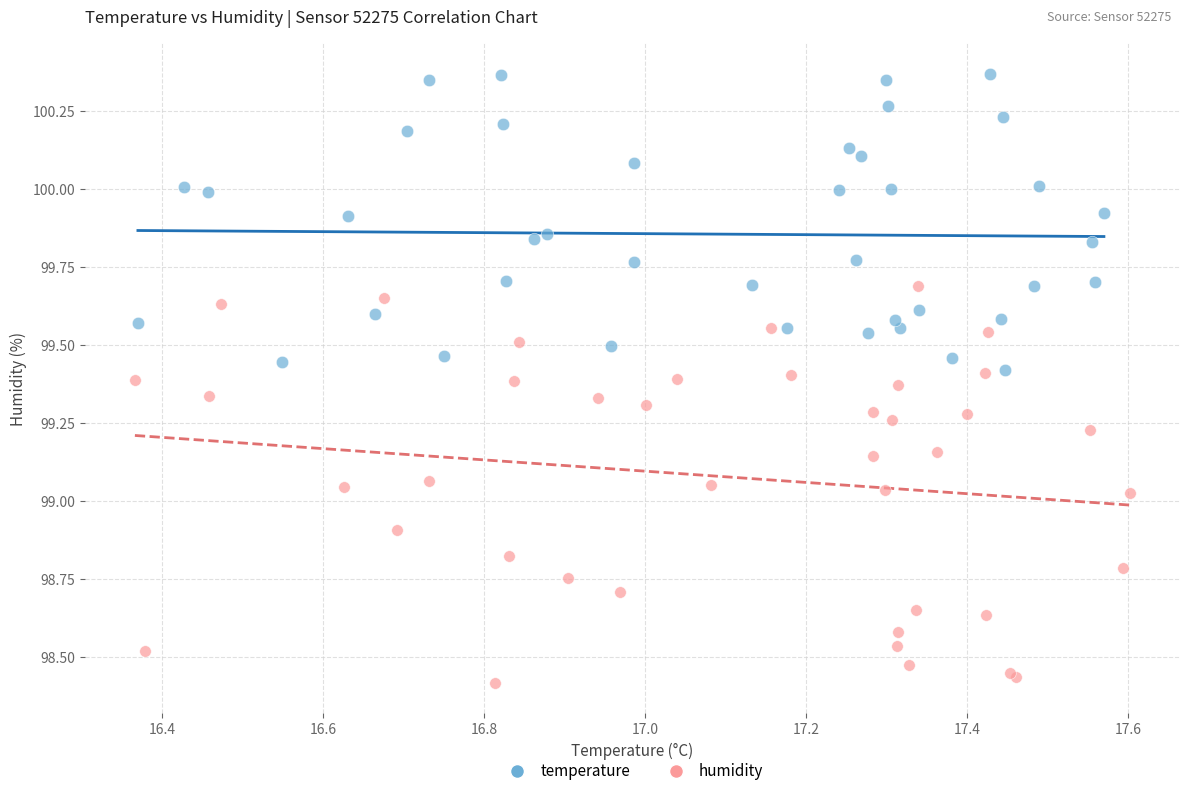

Which series contains the highest Y value?

temperature